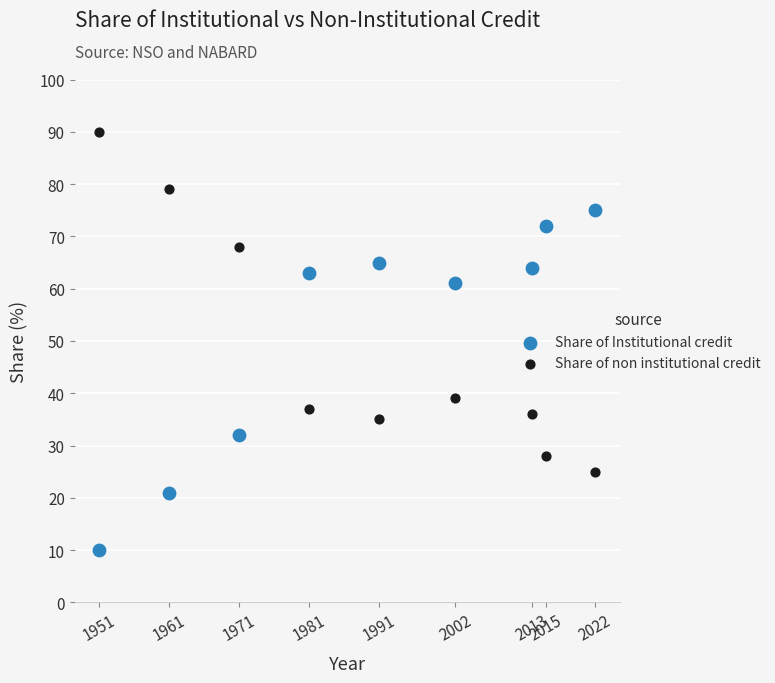

Which series reaches the minimum Y coordinate?

Share of Institutional credit